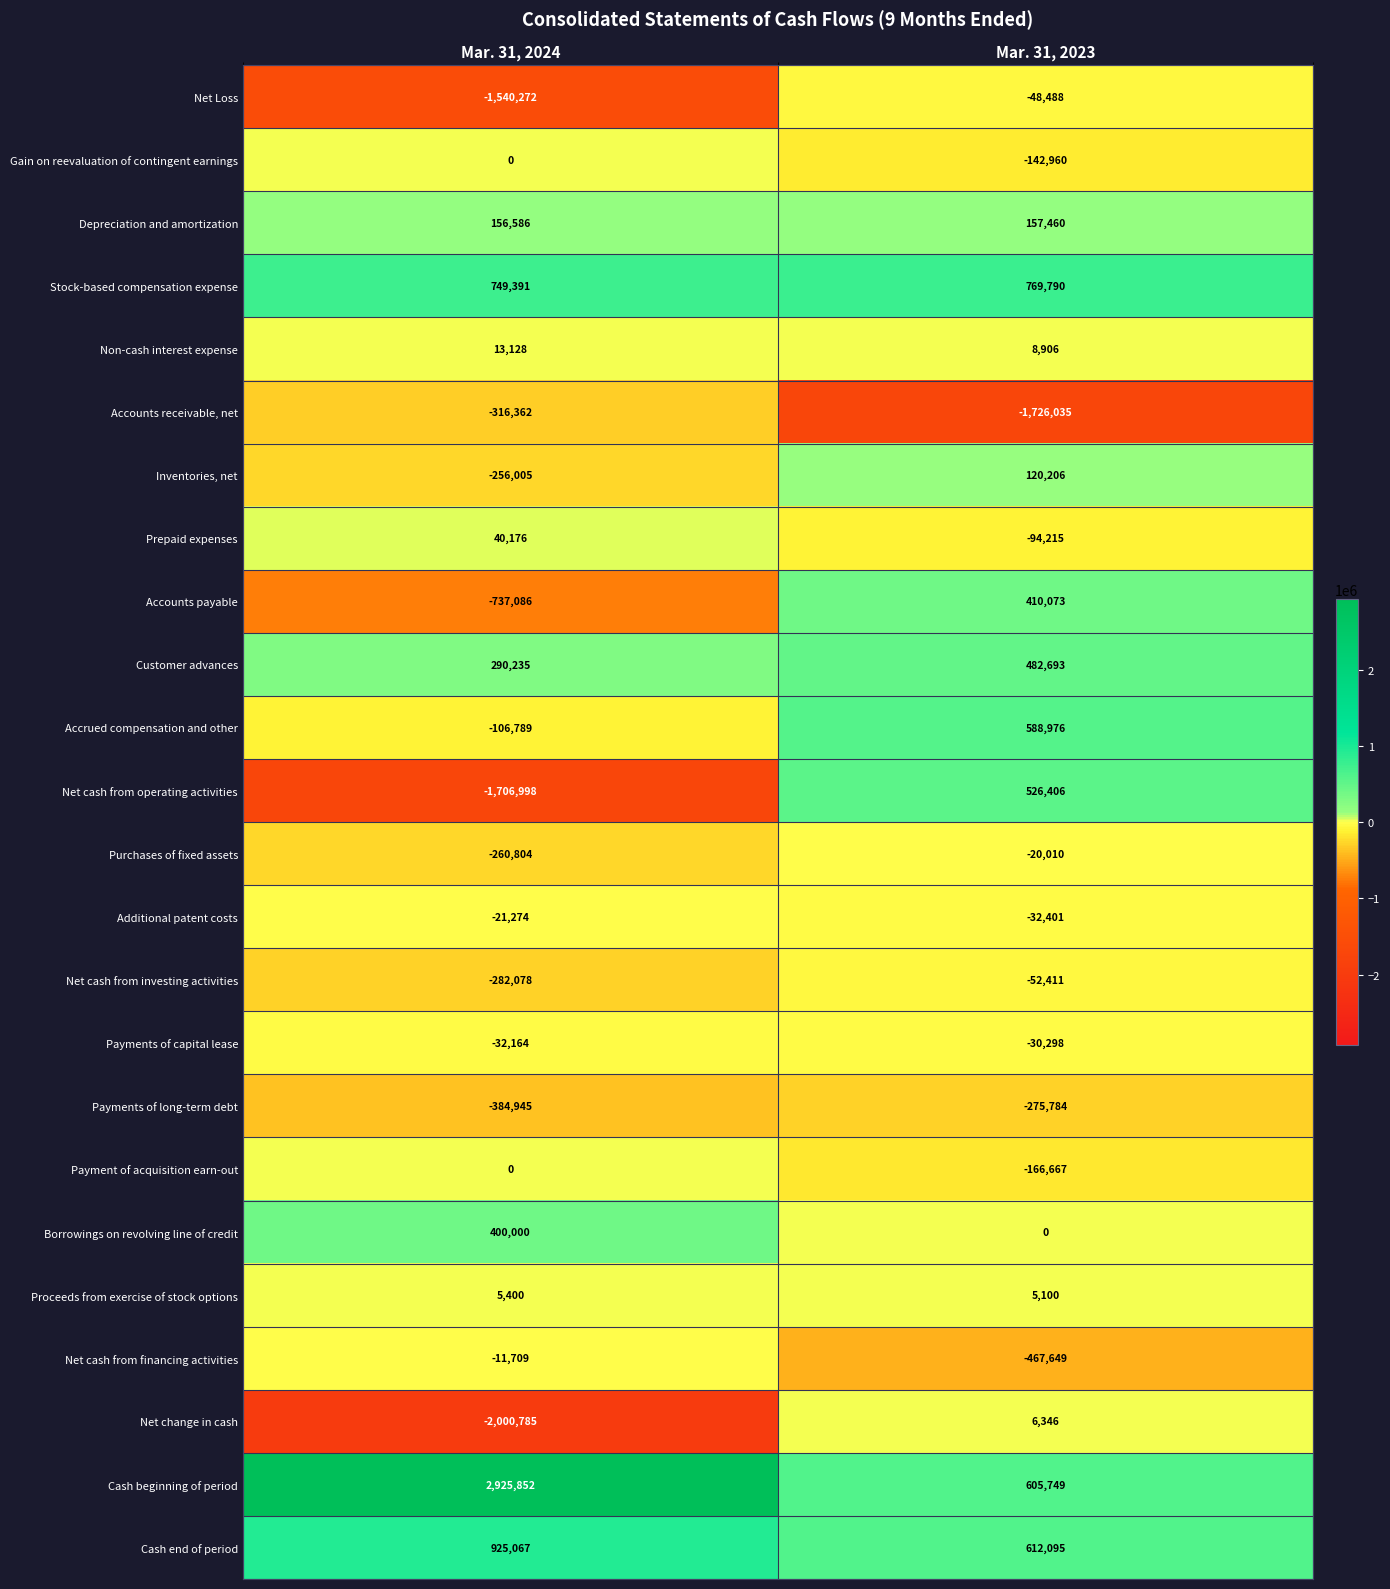

Which series has the largest range (max minus min)?

Cash beginning of period